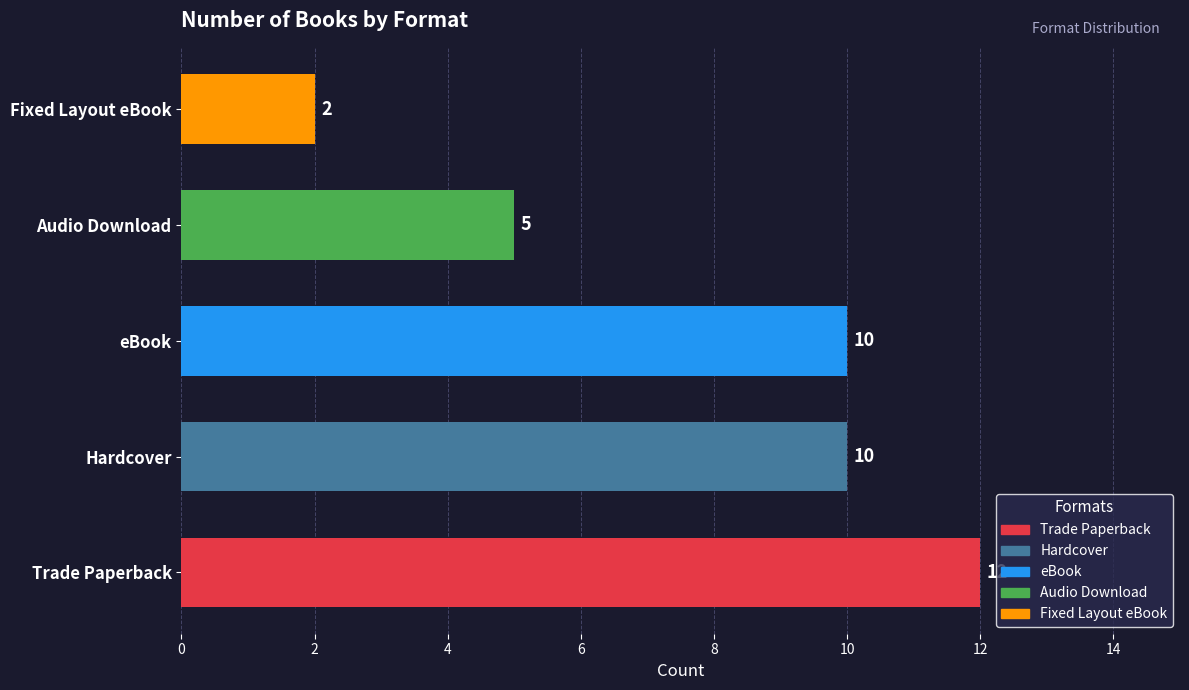

Reading top to bottom, extract all data points from this chart.

Fixed Layout eBook=2	Audio Download=5	eBook=10	Hardcover=10	Trade Paperback=12